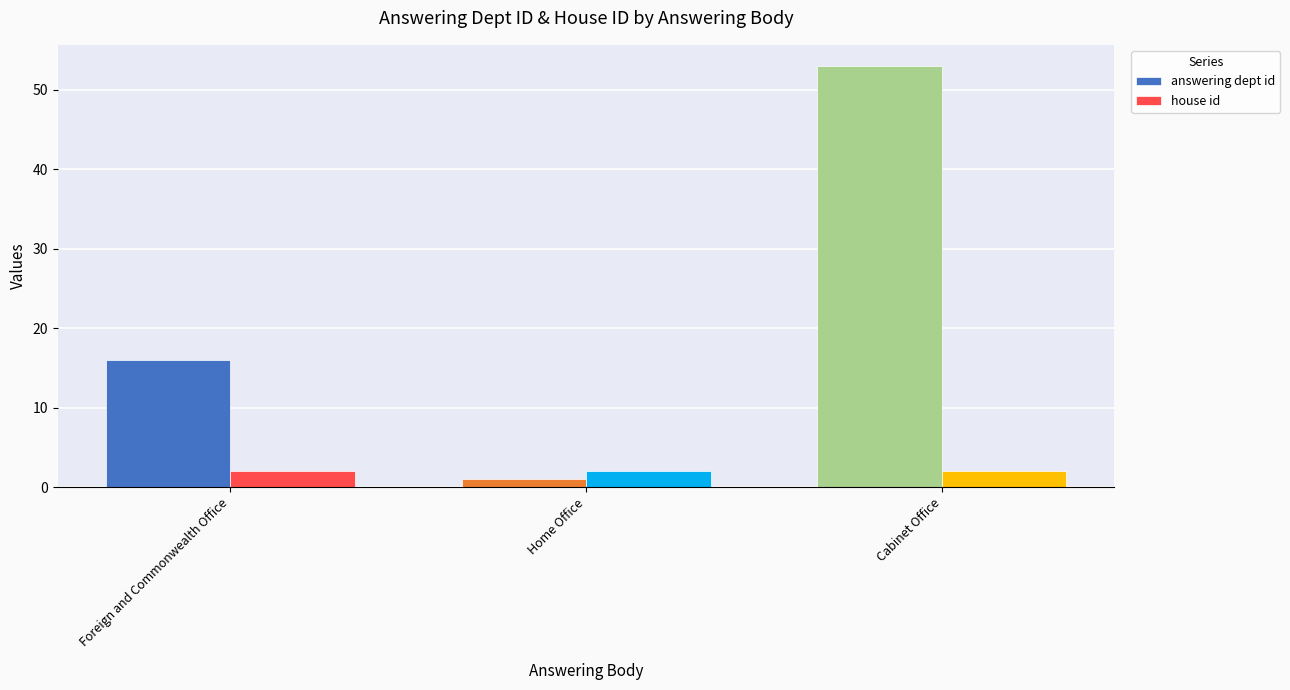

Rank the categories by answering dept id value from lowest to highest.

Home Office, Foreign and Commonwealth Office, Cabinet Office